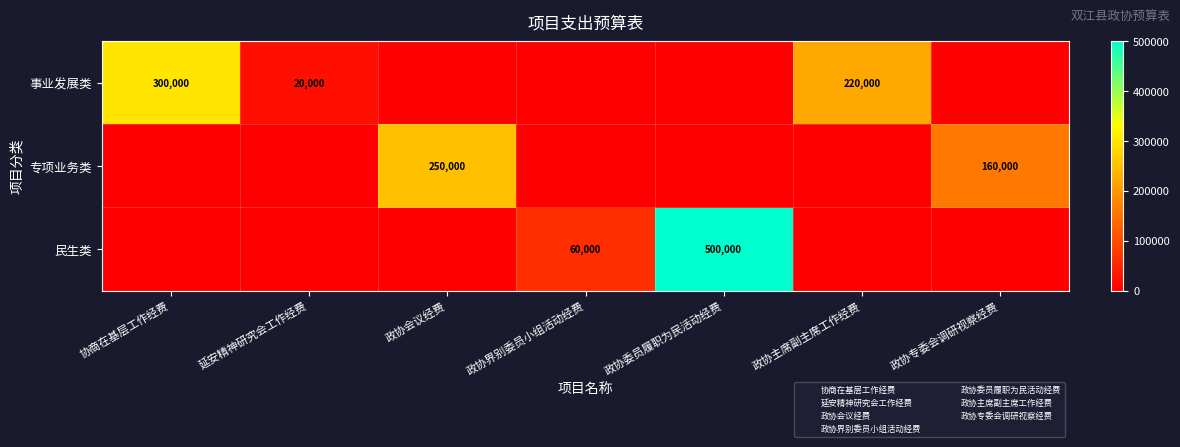

List the labels in order of 事业发展类 value, smallest first.

政协会议经费, 政协界别委员小组活动经费, 政协委员履职为民活动经费, 政协专委会调研视察经费, 延安精神研究会工作经费, 政协主席副主席工作经费, 协商在基层工作经费